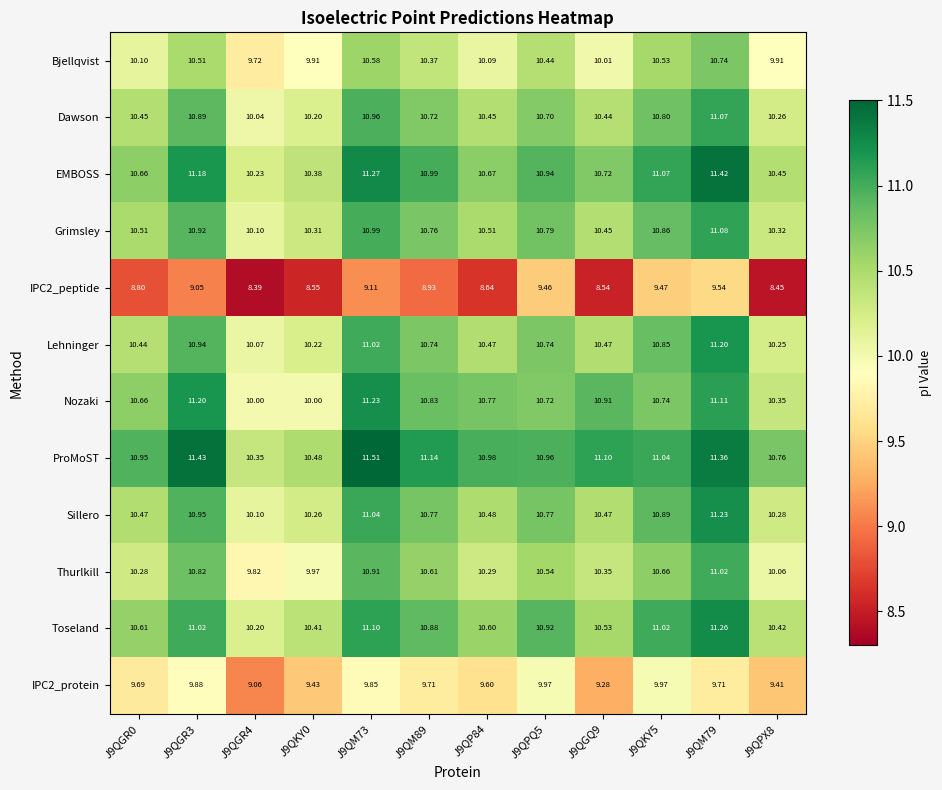

At J9QM79, list the series in order from largest to smallest.

EMBOSS, ProMoST, Toseland, Sillero, Lehninger, Nozaki, Grimsley, Dawson, Thurlkill, Bjellqvist, IPC2_protein, IPC2_peptide